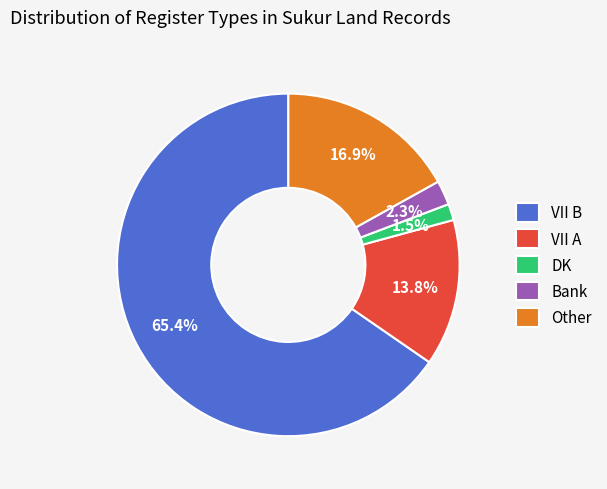

What is the smallest slice in the pie chart?

DK